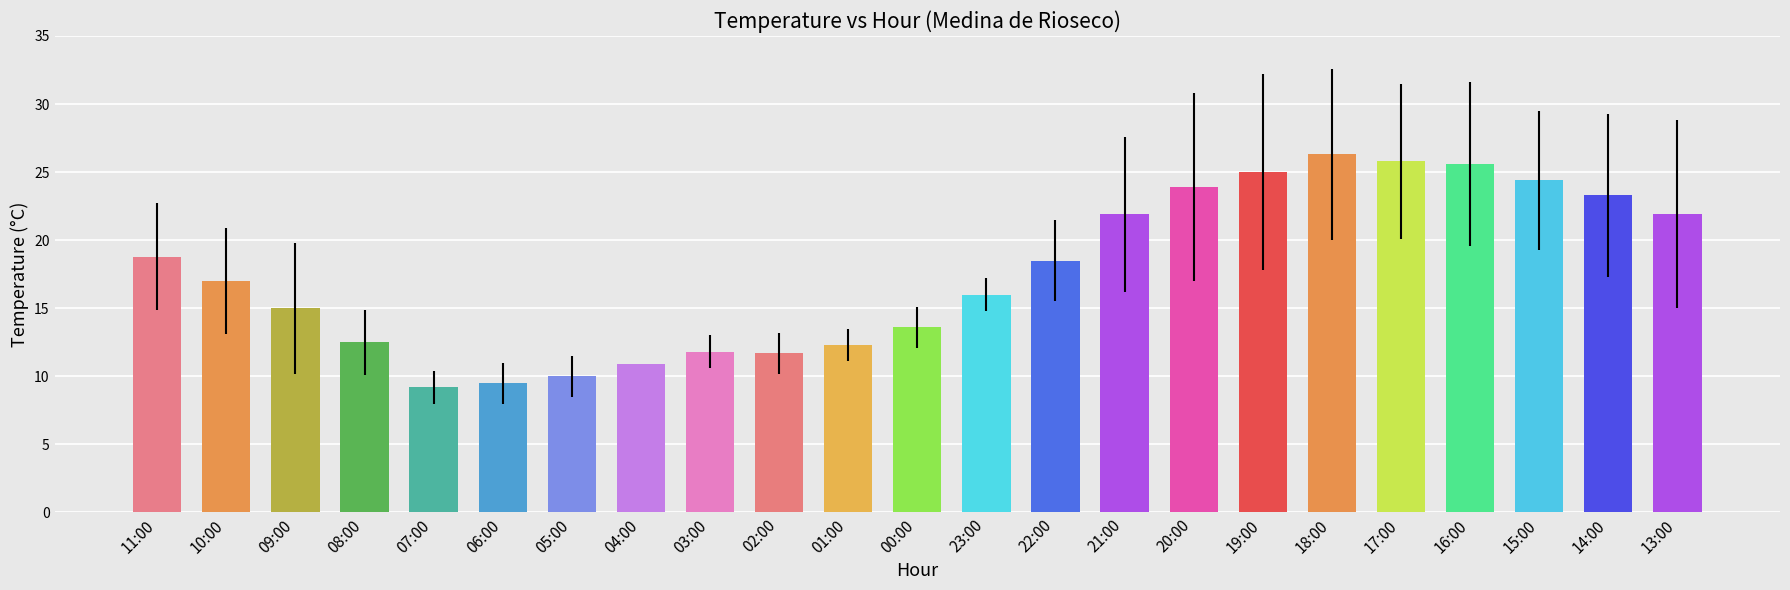

What is the label of the 23rd bar from the right?

11:00